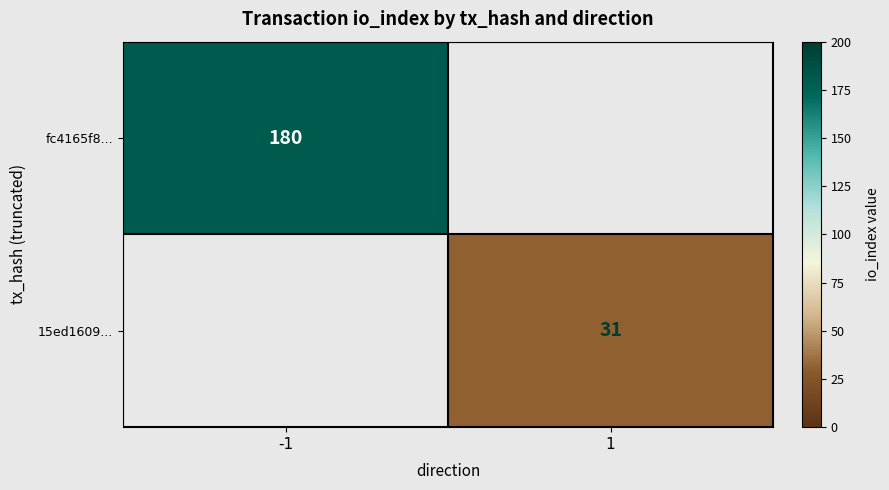

The 15ed1609... series shows 48 at 1. True or false?

False